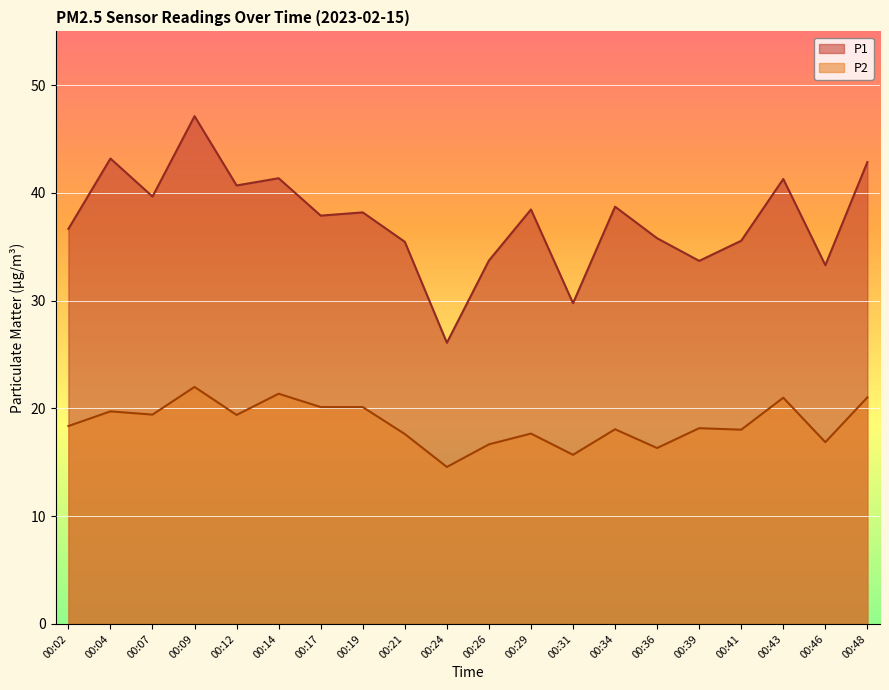

What is the minimum value shown in the chart?

14.6